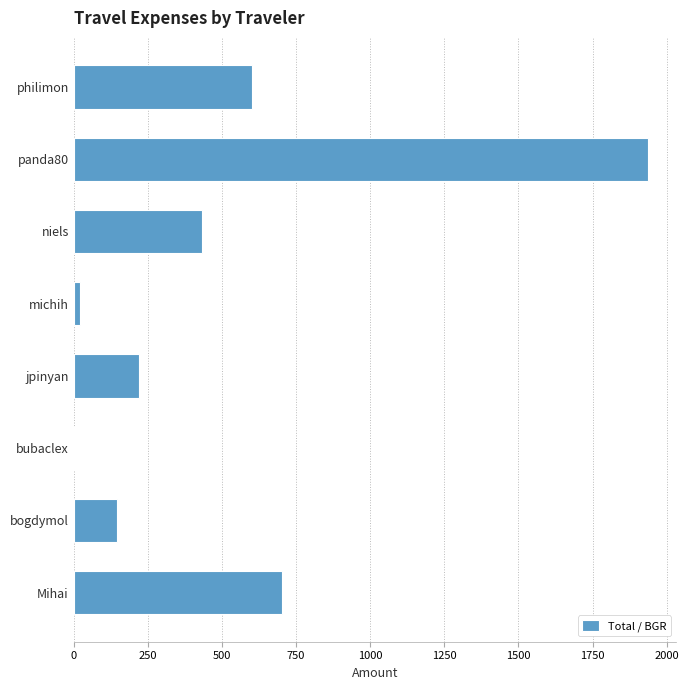

Reading top to bottom, extract all data points from this chart.

philimon=601.2	panda80=1936.1	niels=434.0	michih=20.3	jpinyan=221.2	bubaclex=1.8	bogdymol=146.5	Mihai=703.6